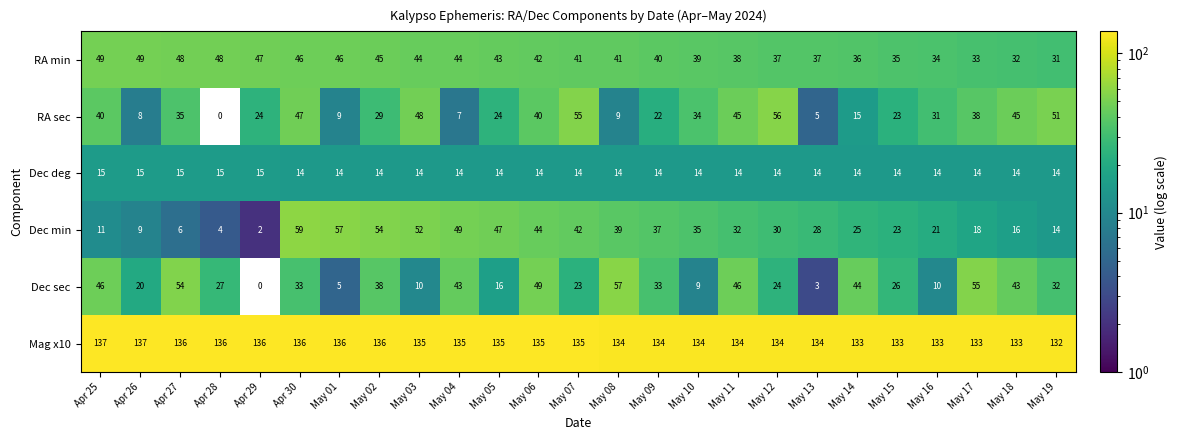

Where does the RA sec series first go above 31?

Apr 25